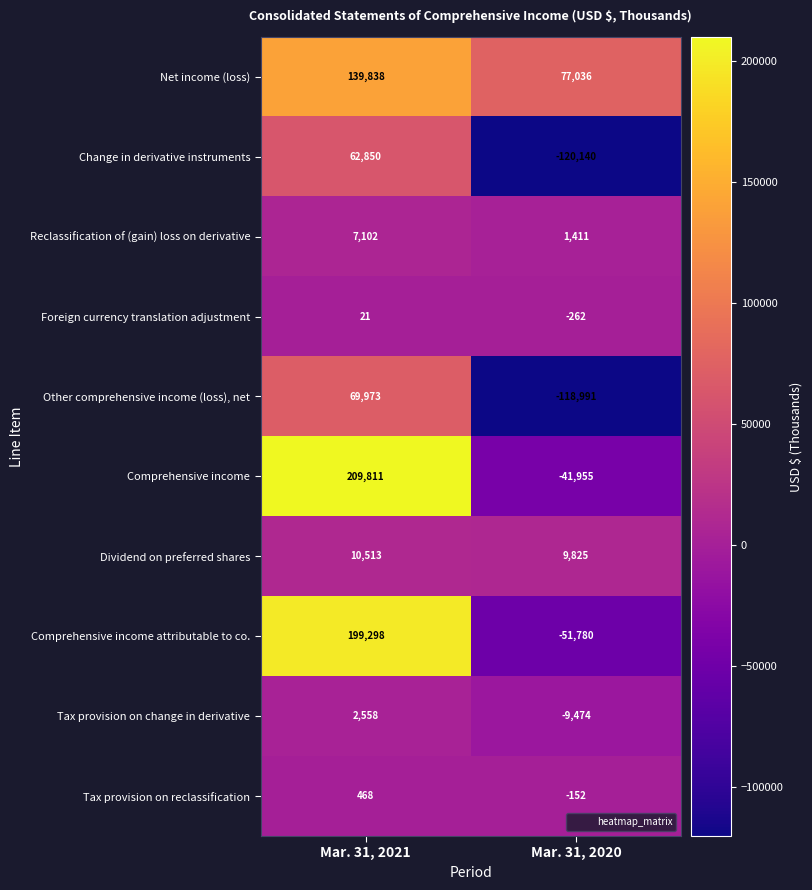

List the series in order of their peak value, highest first.

Comprehensive income, Comprehensive income attributable to co., Net income (loss), Other comprehensive income (loss), net, Change in derivative instruments, Dividend on preferred shares, Reclassification of (gain) loss on derivative, Tax provision on change in derivative, Tax provision on reclassification, Foreign currency translation adjustment